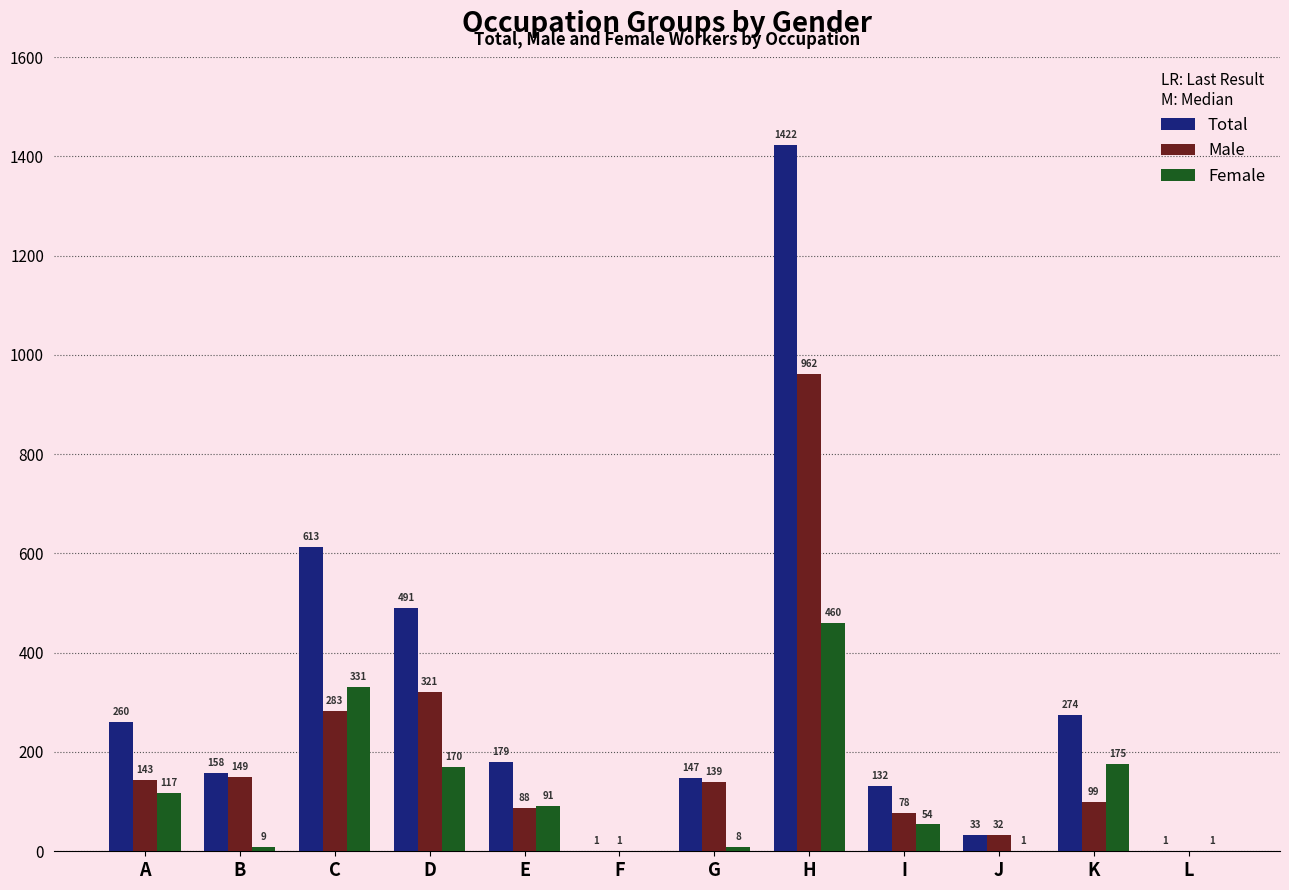

What is the maximum value shown in the chart?

1422